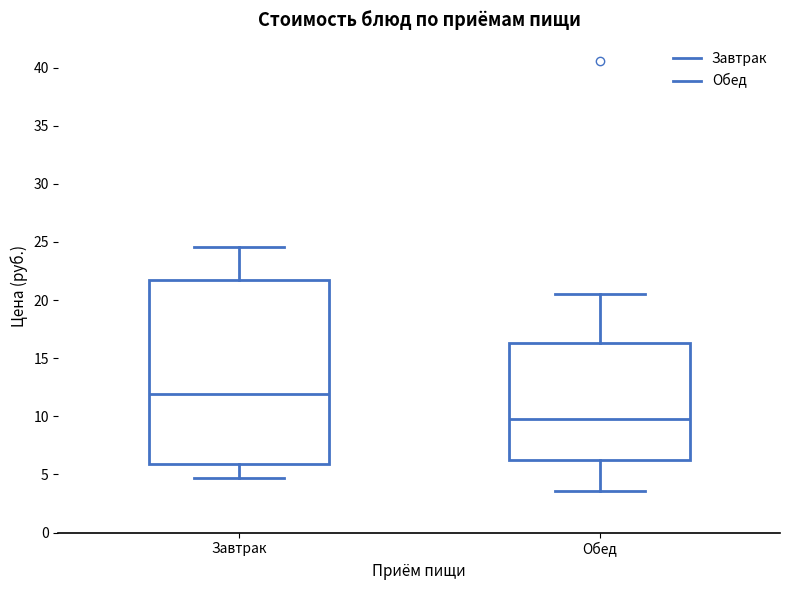

Reading left to right, transcribe this box plot: for each box, give where its median line is, the range the box spans, and where its two whiskers end, as read against the y-axis. The values are not printed on the chart, so give them approximately, as read against the axis.

Завтрак: median 12.0, box 6.0 to 21.5, whiskers 4.5 to 24.5
Обед: median 9.5, box 6.5 to 16.5, whiskers 3.5 to 20.5